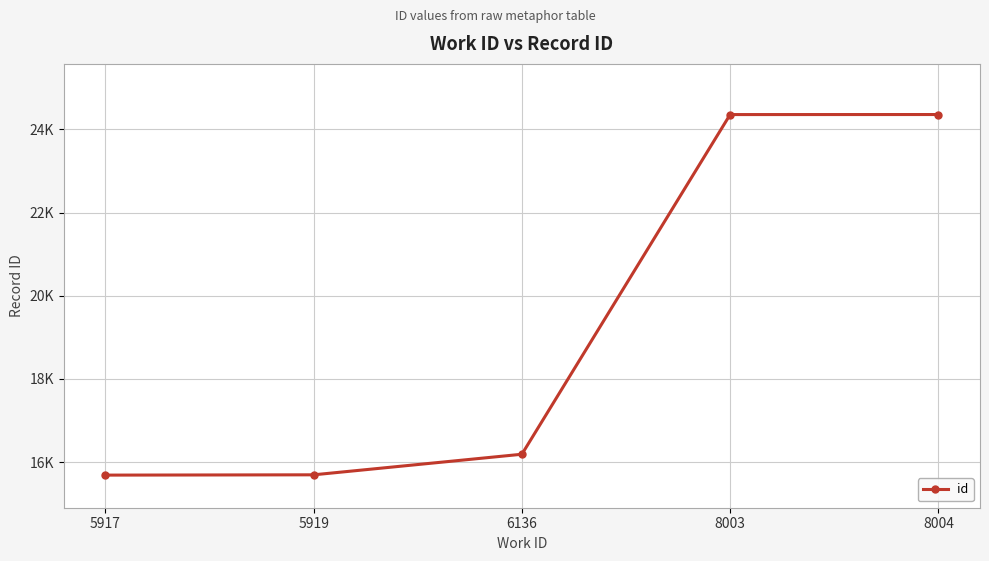

How many data points does each series have?

5